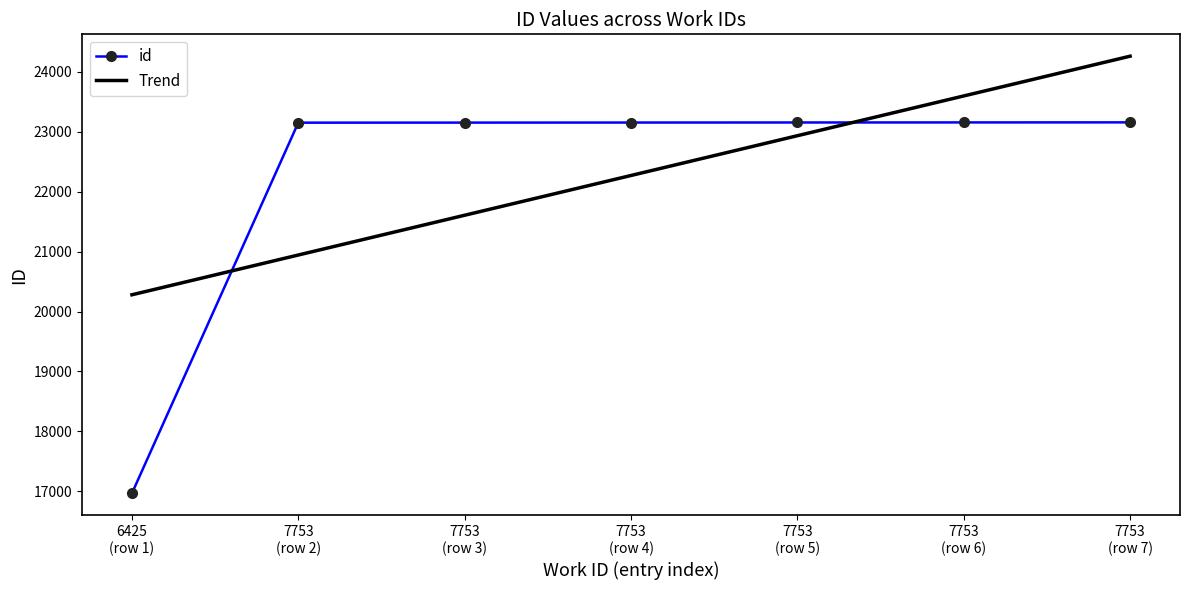

What is the highest value of the id series?

23158